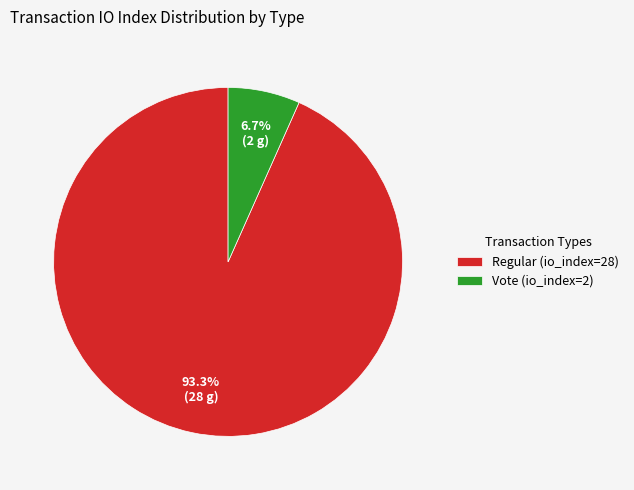

True or false: Vote (io_index=2) accounts for 1% of the total.

False